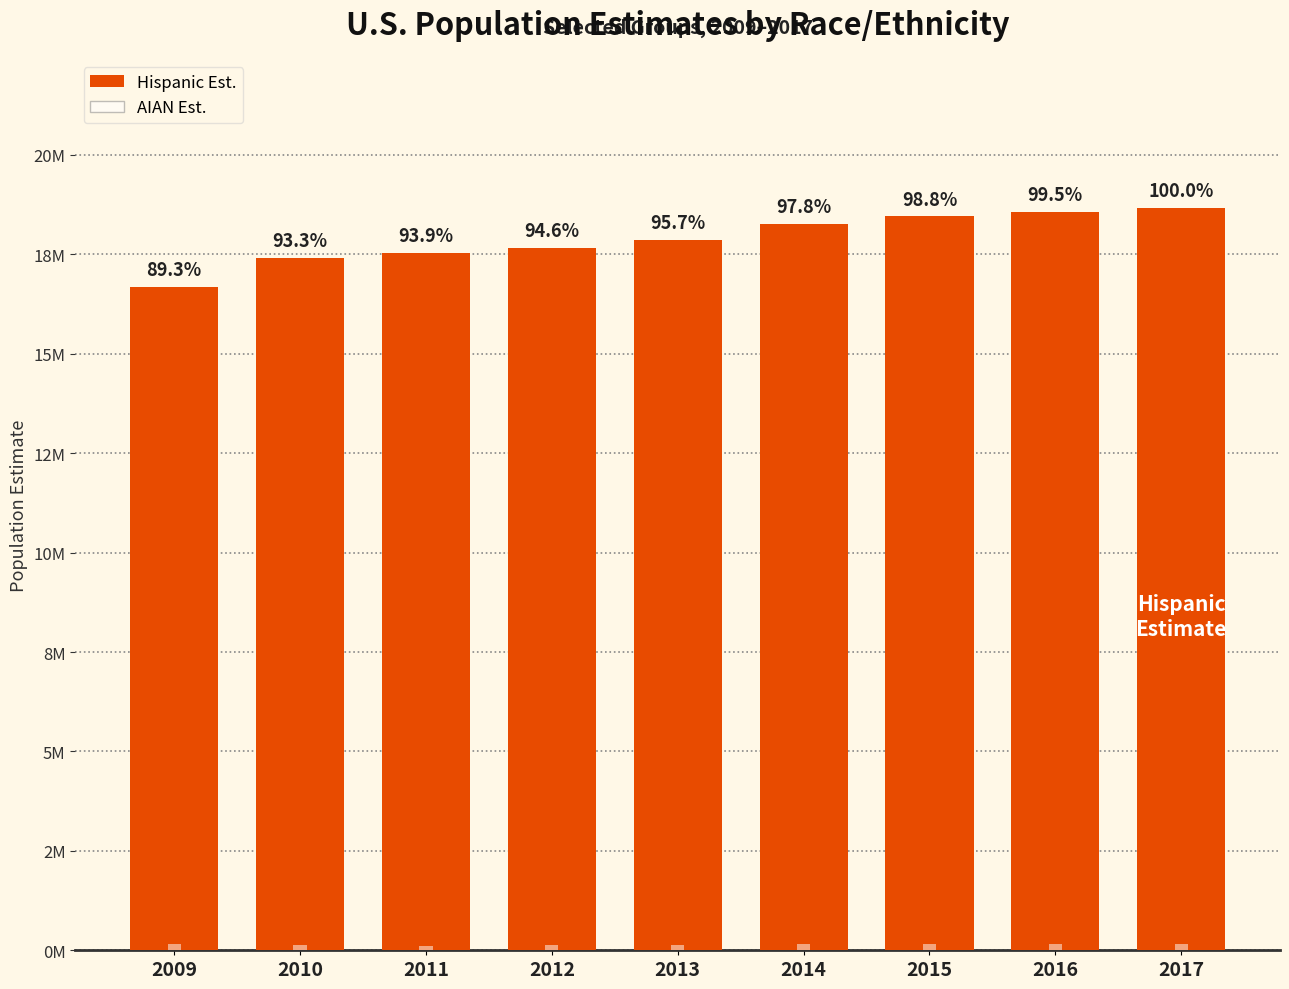

Which category has the highest value in the AIAN Est. series?

2017